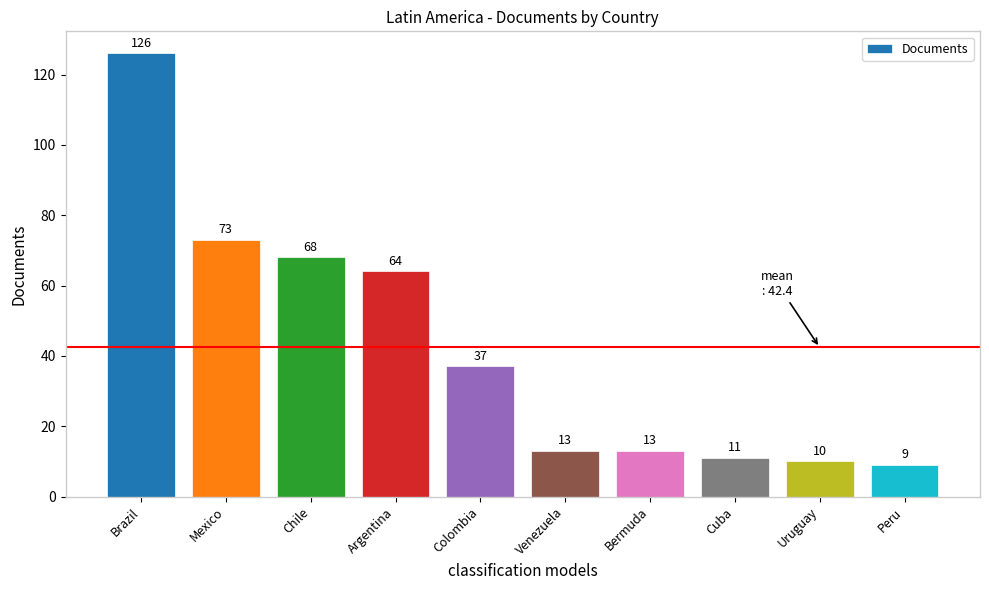

Where is the data nearest to the value 67?

Chile